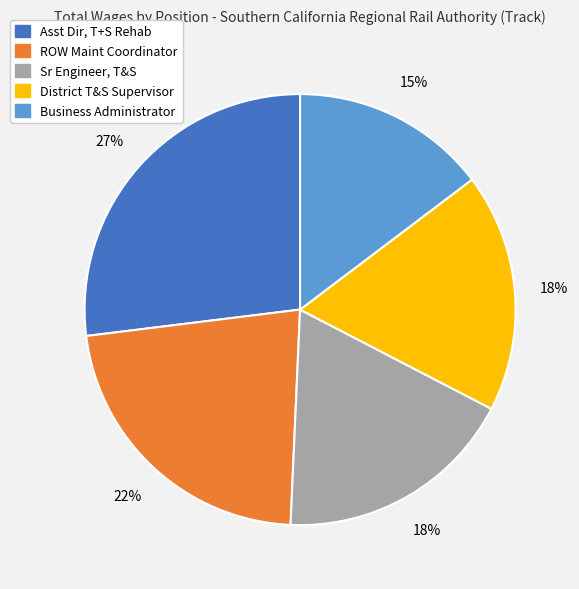

How many slices are in this pie chart?

5